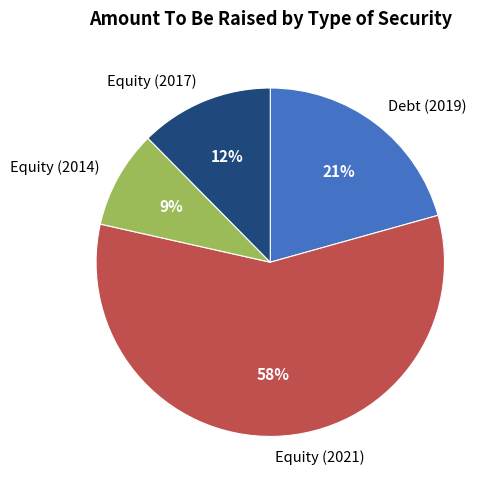

Between Equity (2021) and Equity (2017), which is larger?

Equity (2021)